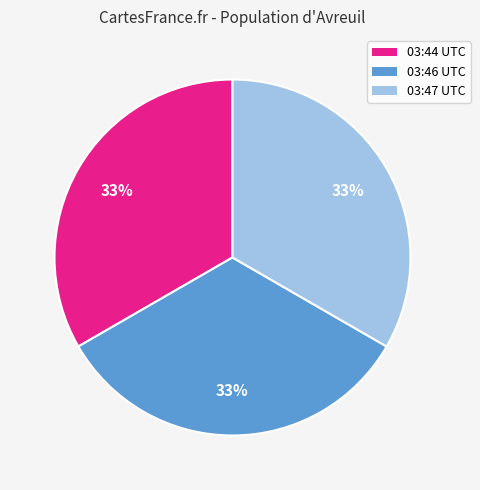

Does any single category account for the majority?

No